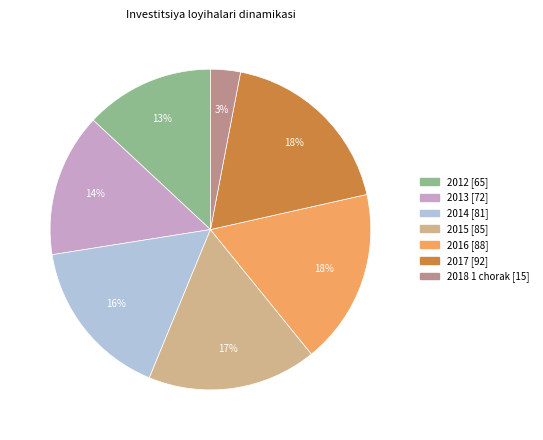

The 2018 1 chorak slice represents 16% of the pie. True or false?

False